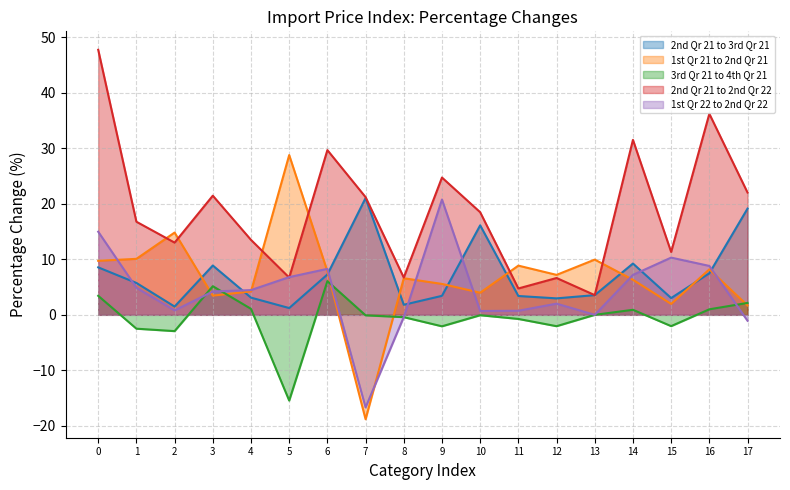

Where do 3rd Qr 21 to 4th Qr 21 and 1st Qr 22 to 2nd Qr 22 first cross each other?

2 and 3